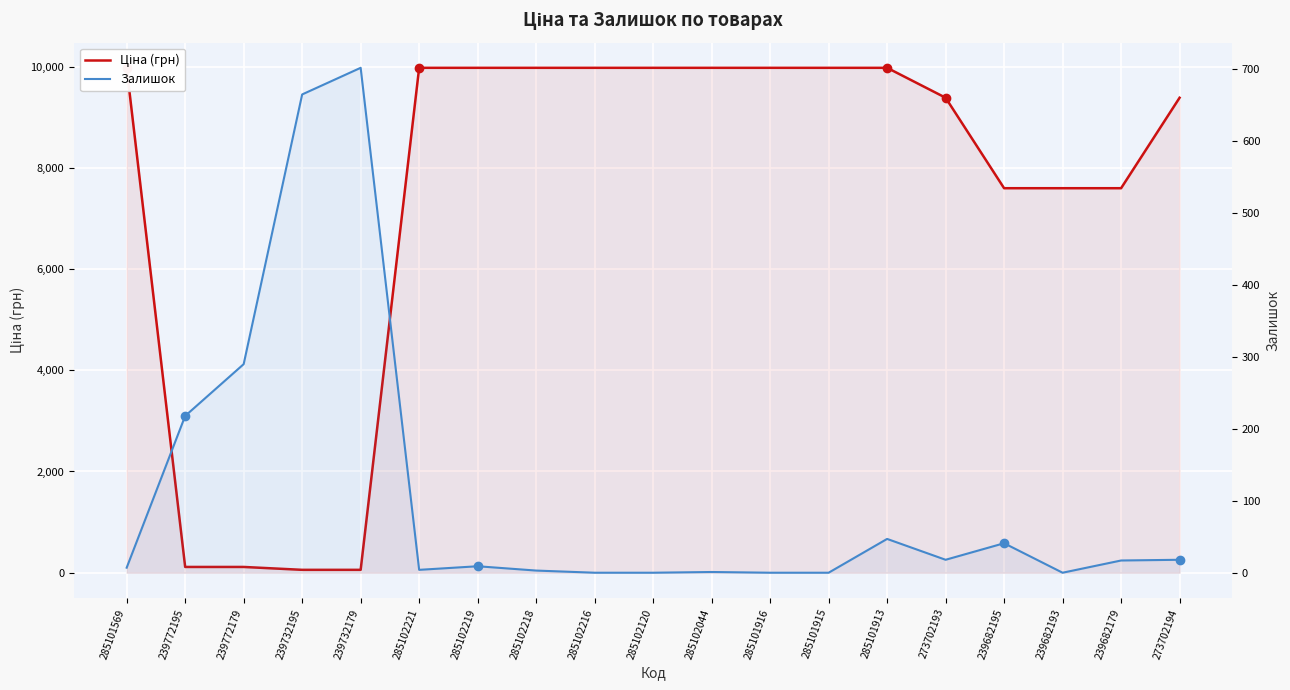

How many values in Залишок are above zero?

14